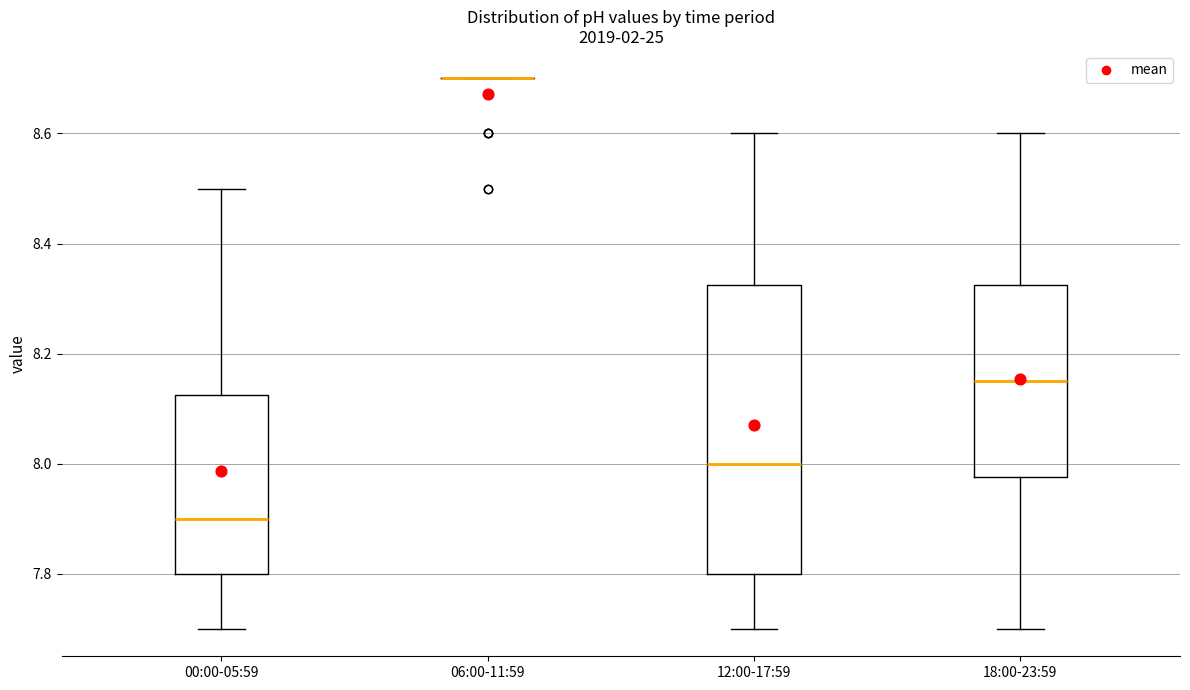

Reading left to right, transcribe this box plot: for each box, give where its median line is, the range the box spans, and where its two whiskers end, as read against the y-axis. The values are not printed on the chart, so give them approximately, as read against the axis.

00:00-05:59: median 7.90, box 7.80 to 8.12, whiskers 7.70 to 8.50
06:00-11:59: box collapsed to a line at 8.70, whiskers 8.70 to 8.70
12:00-17:59: median 8.00, box 7.80 to 8.32, whiskers 7.70 to 8.60
18:00-23:59: median 8.16, box 7.98 to 8.32, whiskers 7.70 to 8.60